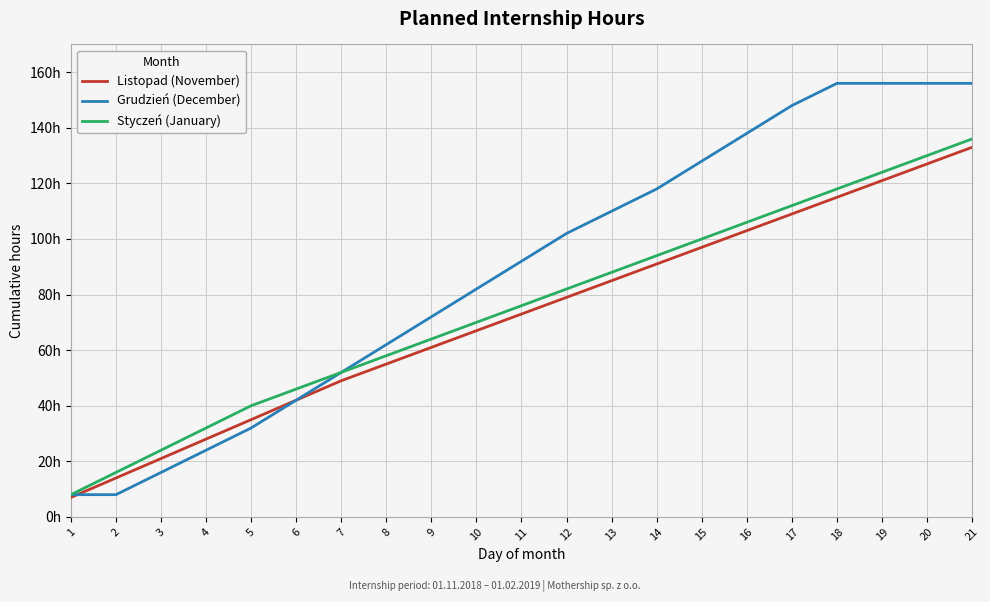

Reading left to right, transcribe all the data shown in this chart.

Listopad (November): 1=7	2=14	3=21	4=28	5=35	6=42	7=49	8=55	9=61	10=67	11=73	12=79	13=85	14=91	15=97	16=103	17=109	18=115	19=121	20=127	21=133
Grudzień (December): 1=8	2=8	3=16	4=24	5=32	6=42	7=52	8=62	9=72	10=82	11=92	12=102	13=110	14=118	15=128	16=138	17=148	18=156	19=156	20=156	21=156
Styczeń (January): 1=8	2=16	3=24	4=32	5=40	6=46	7=52	8=58	9=64	10=70	11=76	12=82	13=88	14=94	15=100	16=106	17=112	18=118	19=124	20=130	21=136